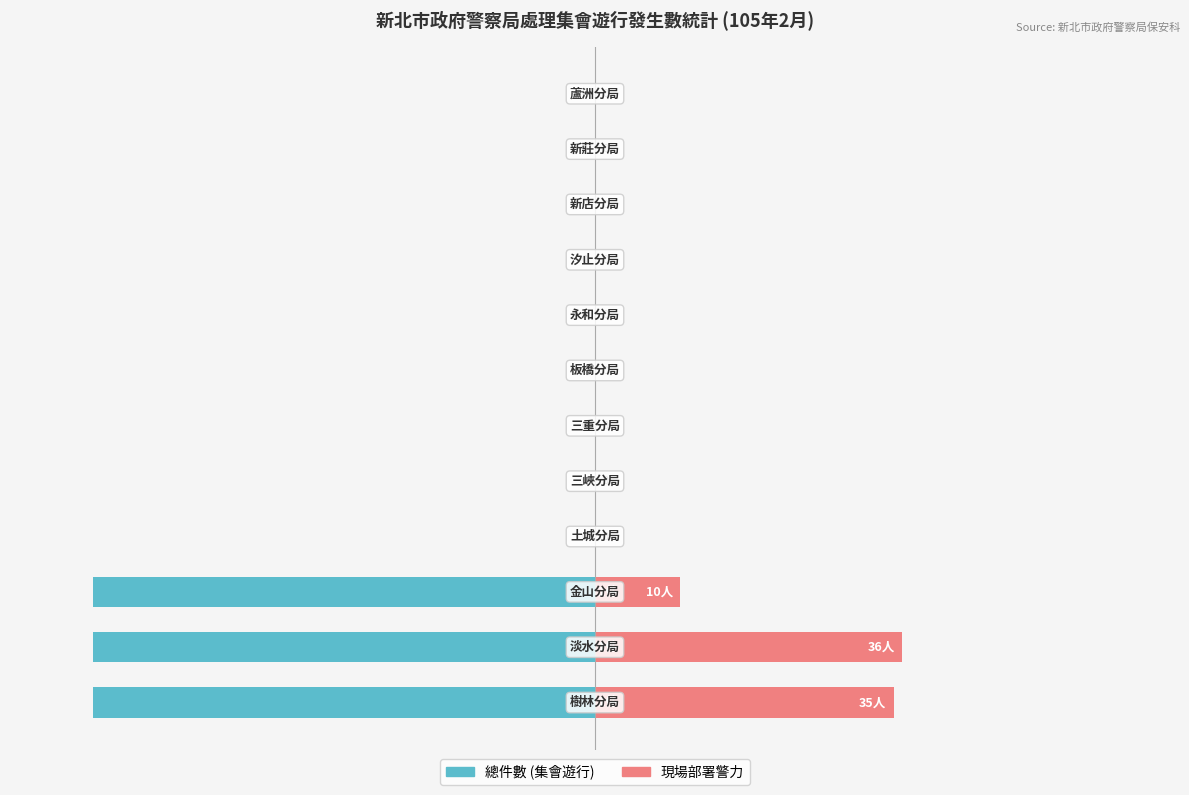

True or false: 現場部署警力 (Renter-side) has a value of 6.7 at 40.

False